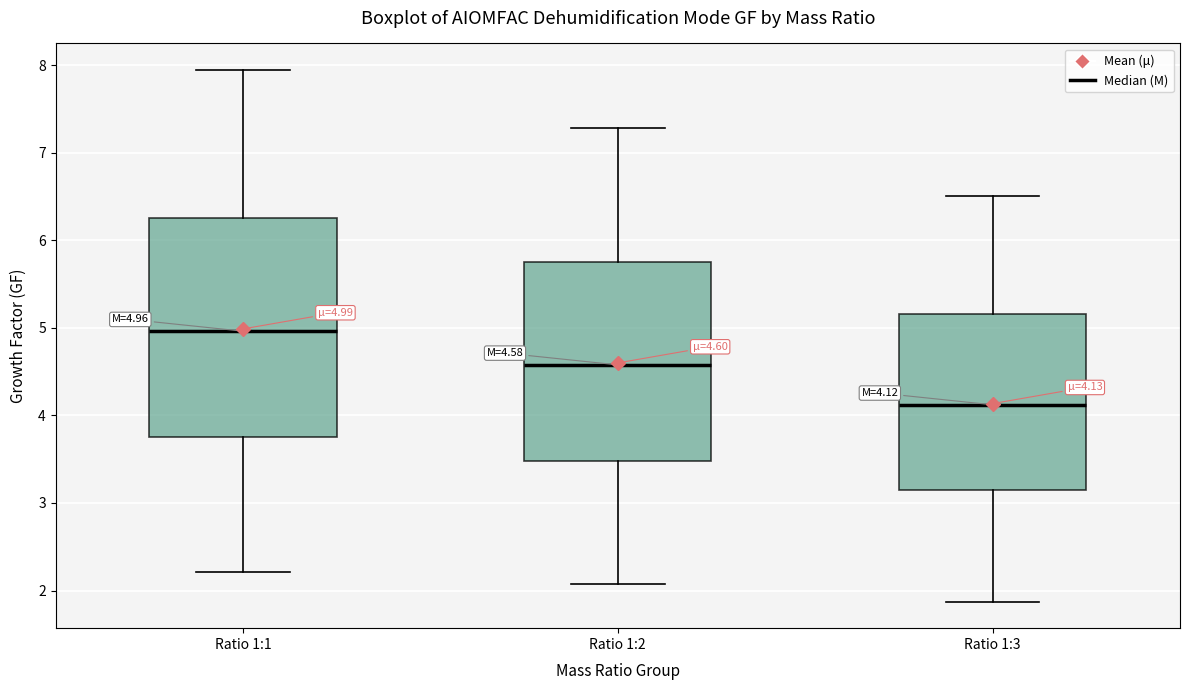

Which box has the highest median line?

Ratio 1:1